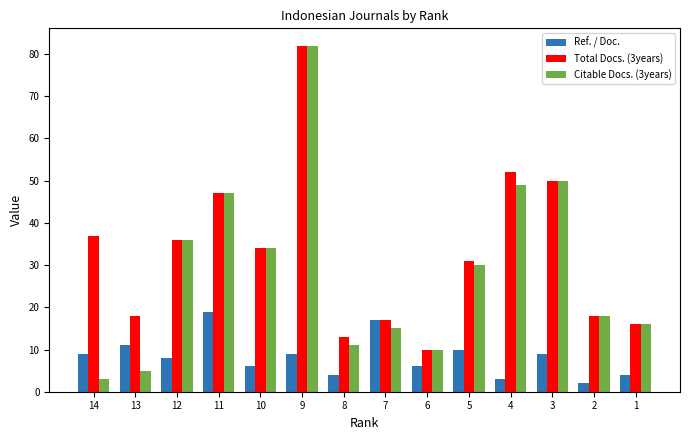

List the series in order of their overall mean, highest first.

Total Docs. (3years), Citable Docs. (3years), Ref. / Doc.